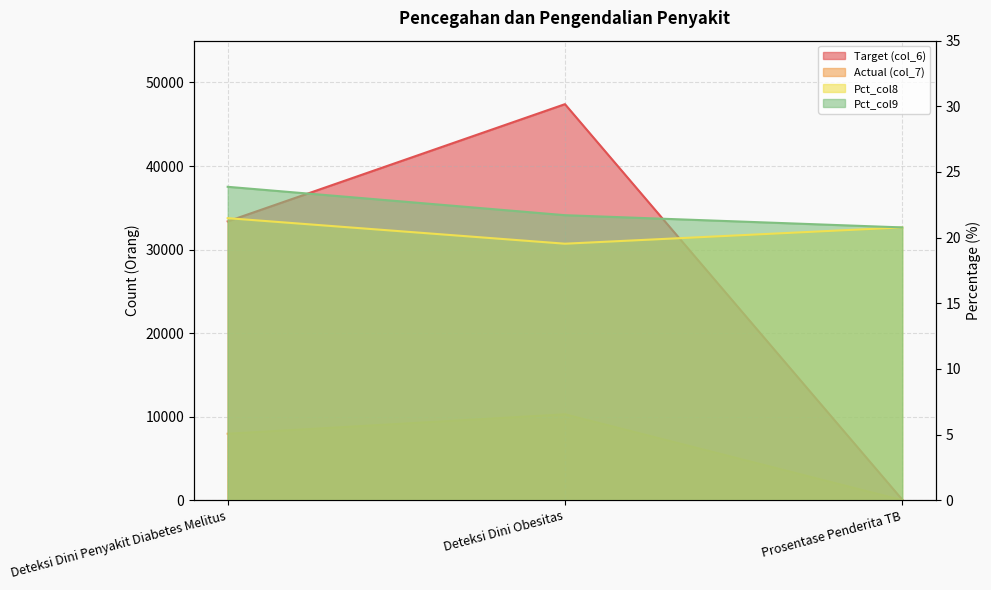

Is it true that Pct_col8 equals 19.5 at Deteksi Dini Obesitas?

True